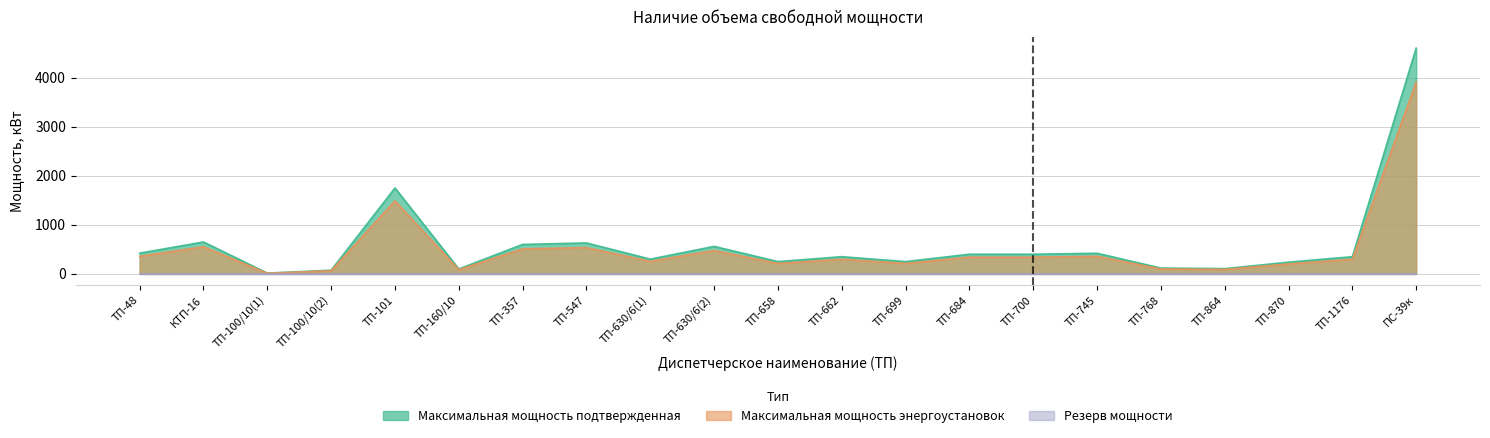

True or false: Максимальная мощность энергоустановок and Максимальная мощность подтвержденная cross at least once.

False